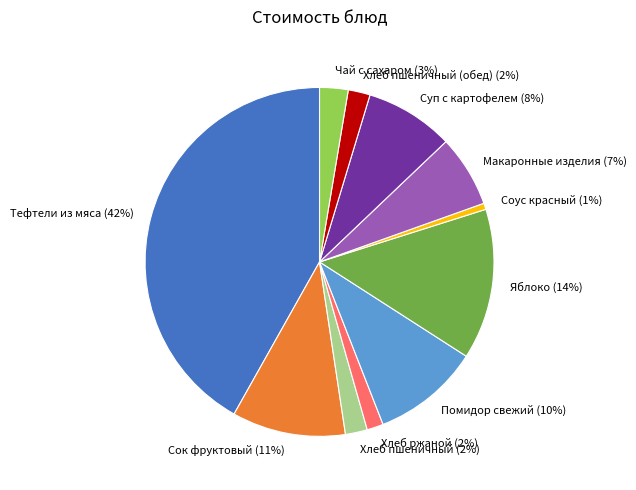

How many slices are in this pie chart?

11